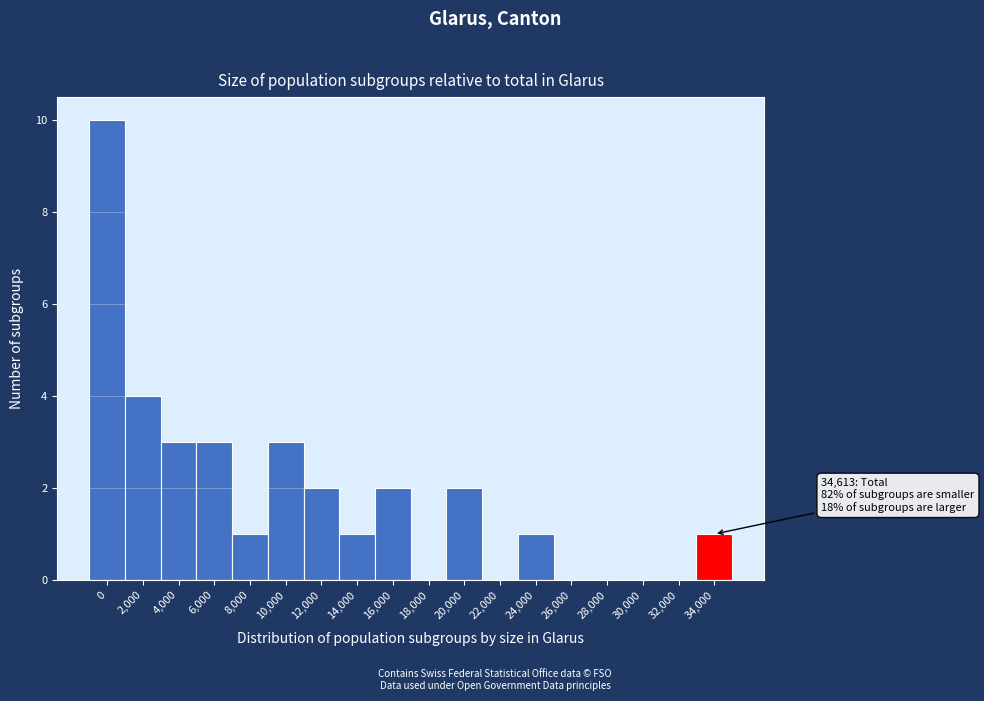

Reading left to right, extract all data points from this chart.

0=10	2,000=4	4,000=3	6,000=3	8,000=1	10,000=3	12,000=2	14,000=1	16,000=2	18,000=0	20,000=2	22,000=0	24,000=1	26,000=0	28,000=0	30,000=0	32,000=0	34,000=1